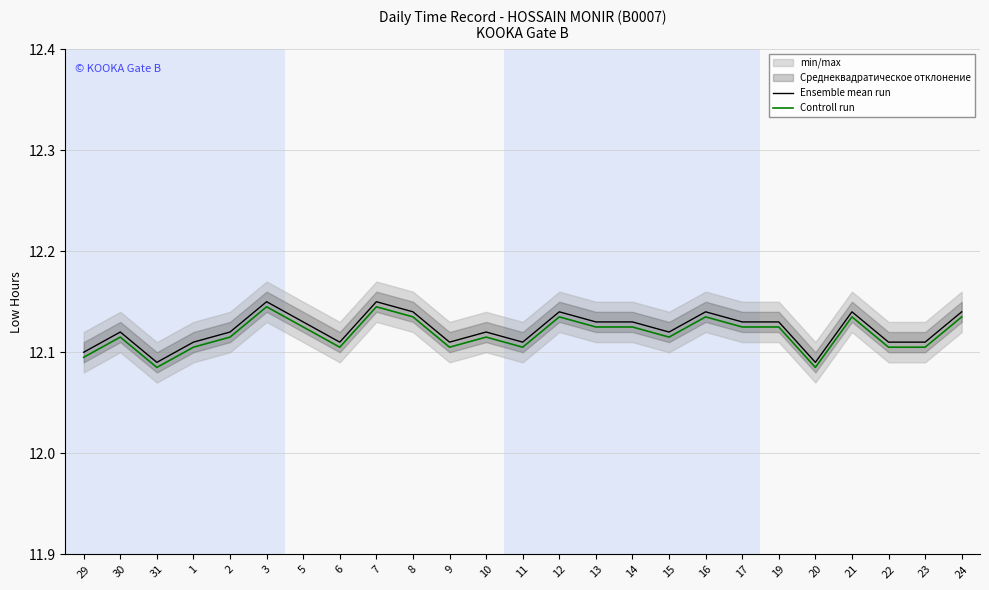

Is the value of Ensemble mean run at 8 greater than the value of Controll run at 14?

Yes